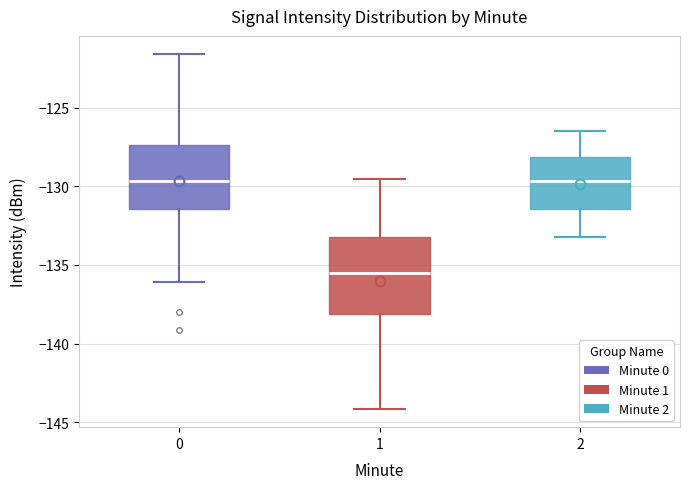

Where does the lower whisker of the box at x = 0 end on the y-axis? The values are not printed on the chart, so give them approximately, as read against the axis.

-136.0